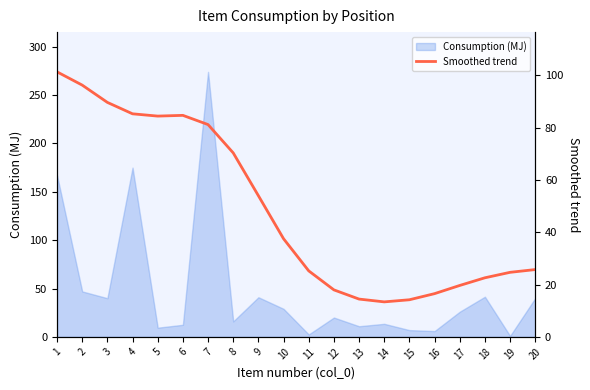

Which category has the highest value across all series?

1